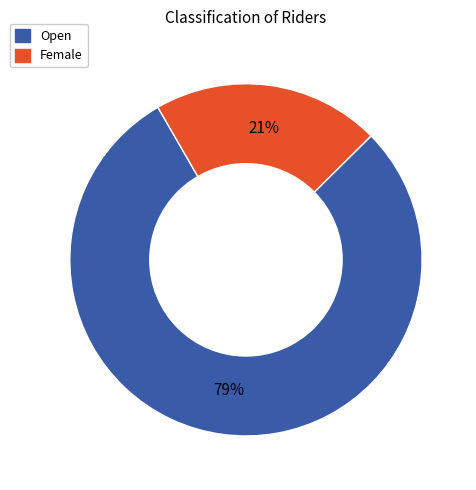

Is Female the majority of the pie?

No